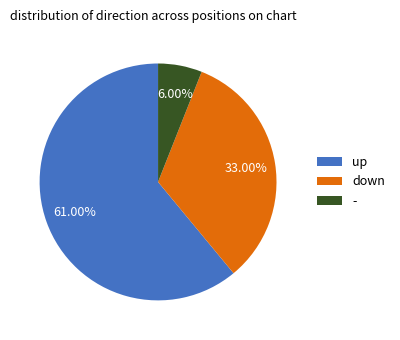

What is the smallest slice in the pie chart?

-